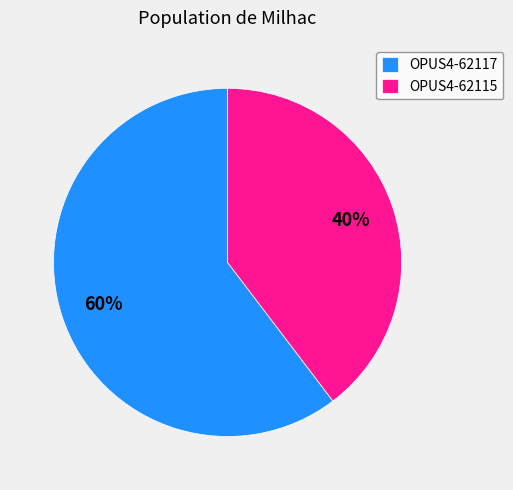

Is there a majority slice in this chart?

Yes